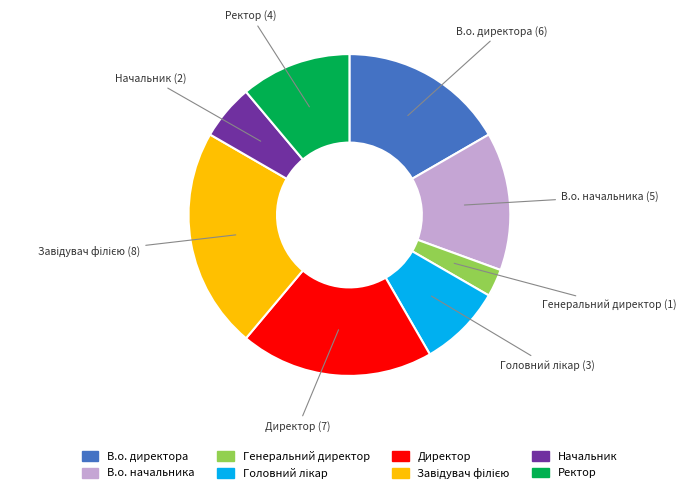

How many segments does this pie chart have?

8